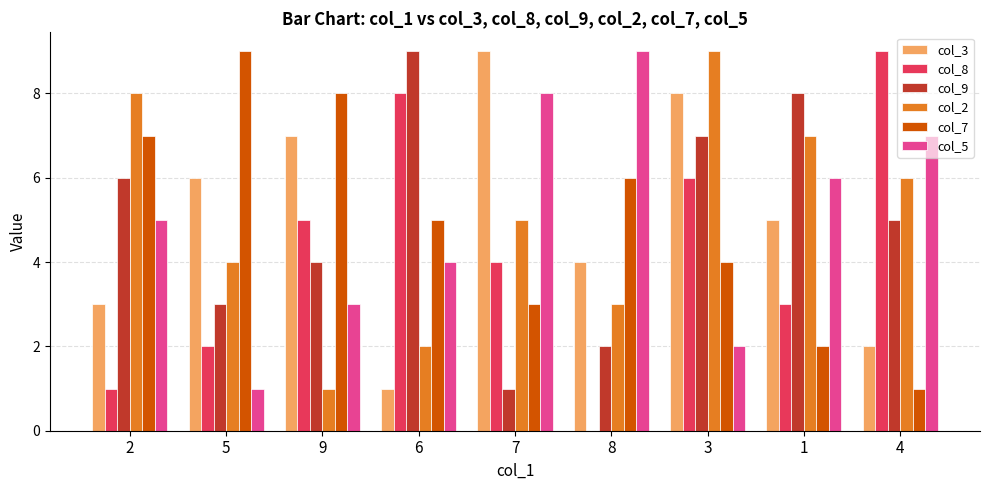

At which category is the sum across all series the highest?

3